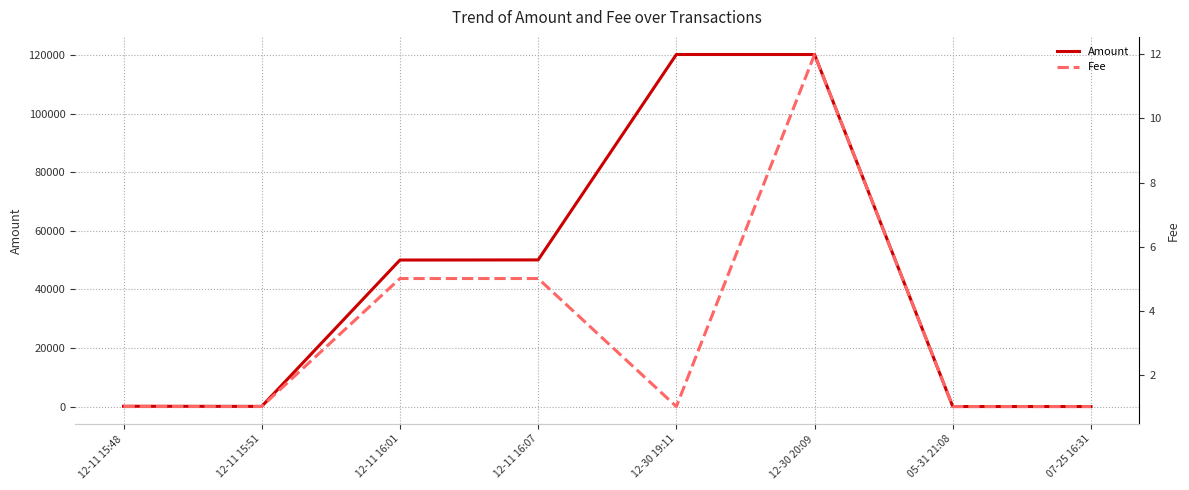

What is the difference between the maximum and minimum values in the Fee series?

11